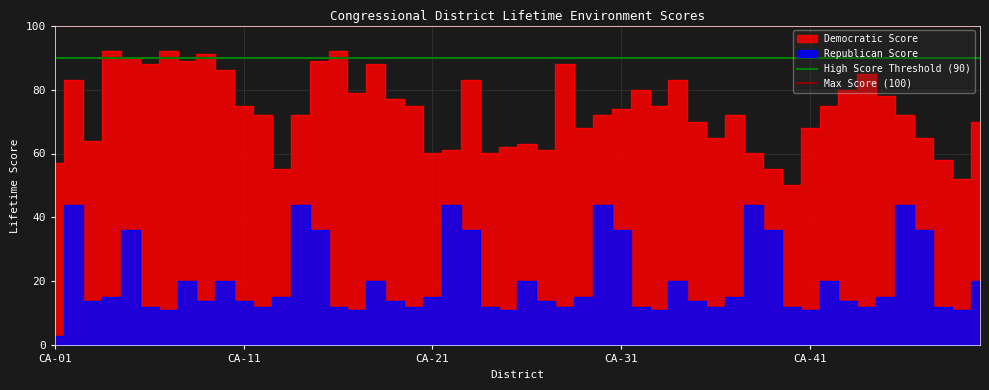

At which label does High Score Threshold (90) reach its minimum?

CA-01